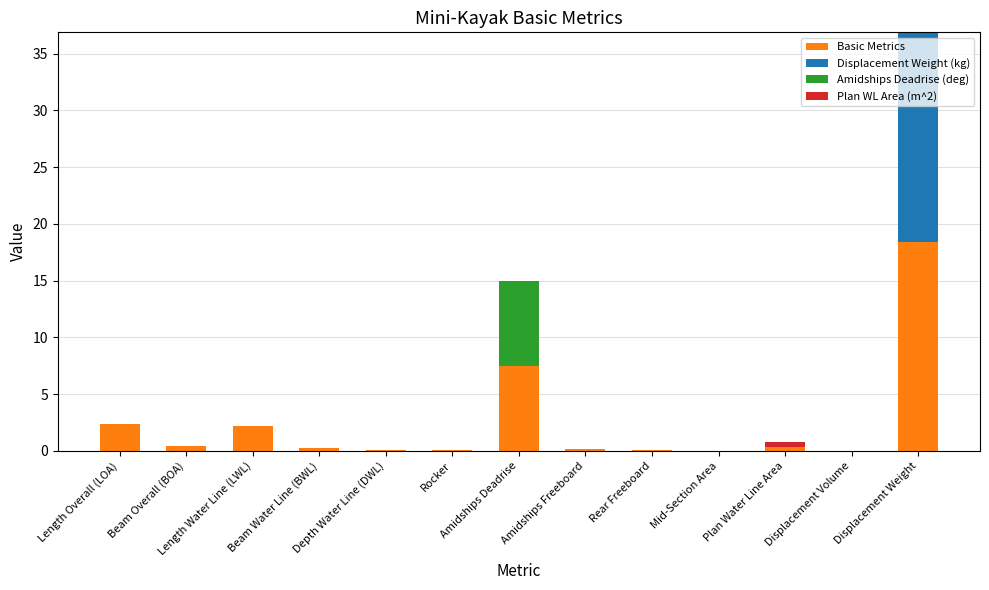

Are the bars grouped side by side (vs. stacked)?

No